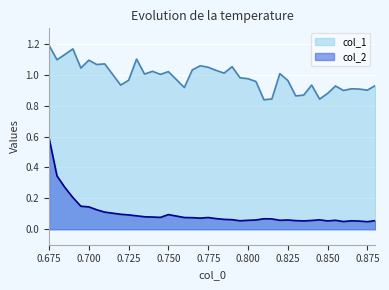

Reading left to right, list all the values displayed in this chart.

col_1: 1.2	1.1	1.1	1.2	1.0	1.1	1.1	1.1	0.9	1.0	1.1	1.0	1.0	1.0	1.0	0.9	1.0	1.1	1.0	1.0	1.0	1.1	1.0	1.0	1.0	0.8	0.8	1.0	1.0	0.9	0.9	0.9	0.8	0.9	0.9	0.9	0.9	0.9	0.9	0.9
col_2: 0.6	0.3	0.3	0.2	0.1	0.1	0.1	0.1	0.1	0.1	0.1	0.1	0.1	0.1	0.1	0.1	0.1	0.1	0.1	0.1	0.1	0.1	0.1	0.1	0.1	0.1	0.1	0.1	0.1	0.1	0.1	0.1	0.1	0.1	0.1	0.1	0.1	0.1	0.0	0.1